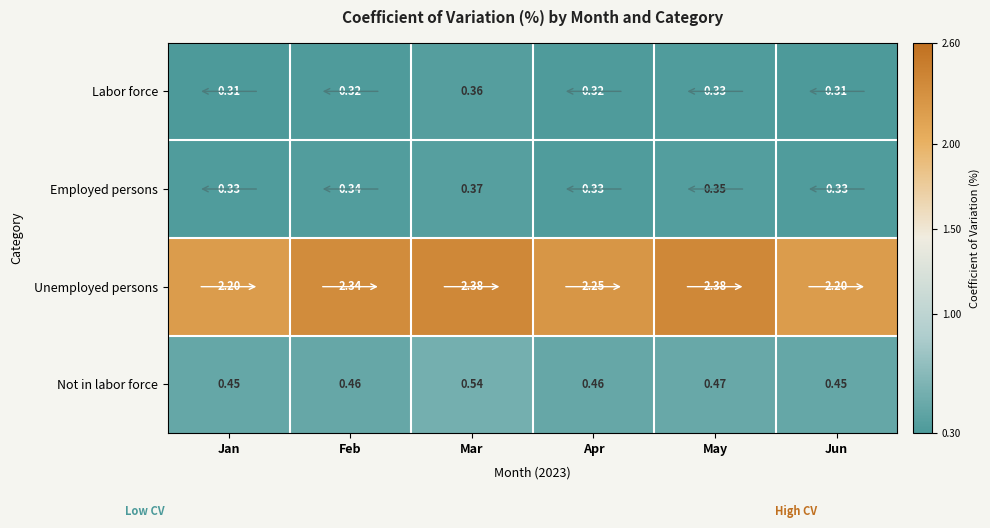

Which category has the highest value in the Not in labor force series?

Mar